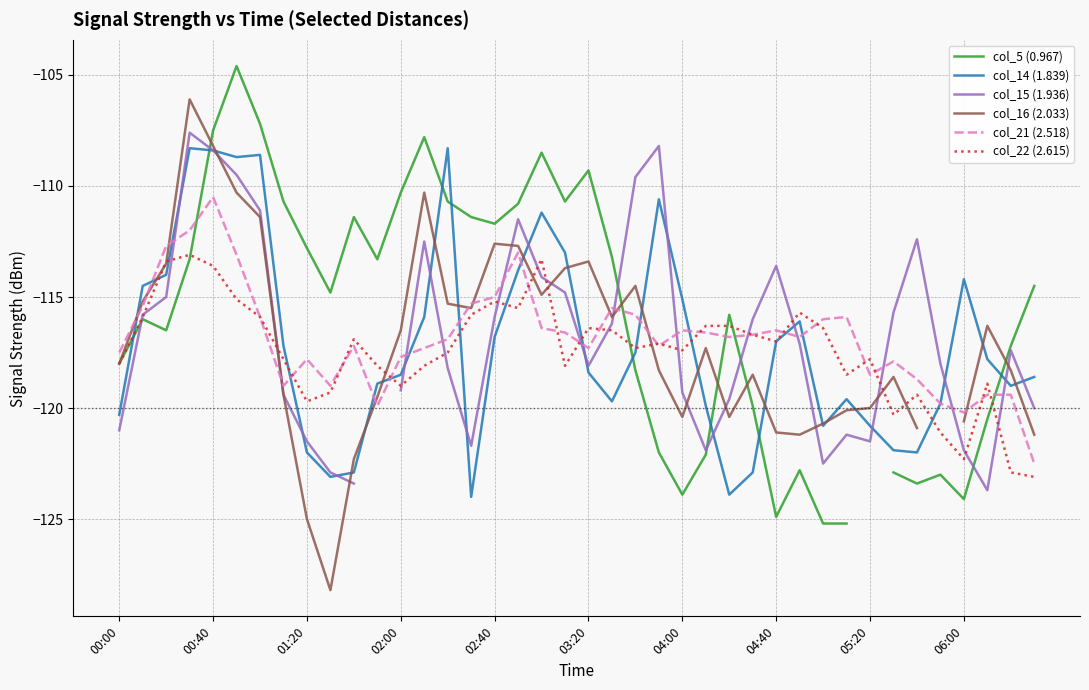

Is the value of col_16 (2.033) at 10 greater than the value of col_15 (1.936) at 21?

No